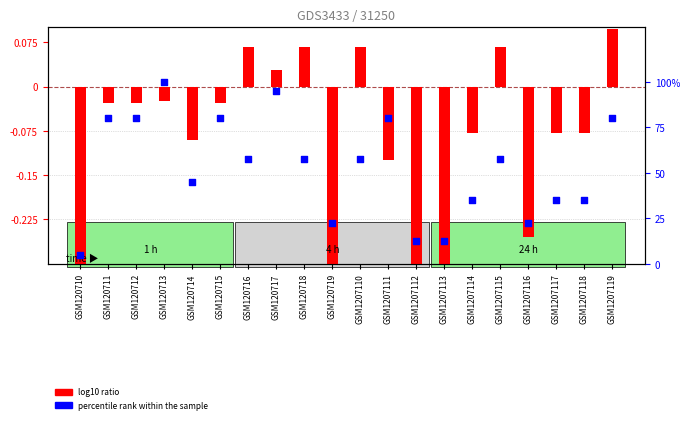

Which series has the largest total across all categories?

percentile rank within the sample